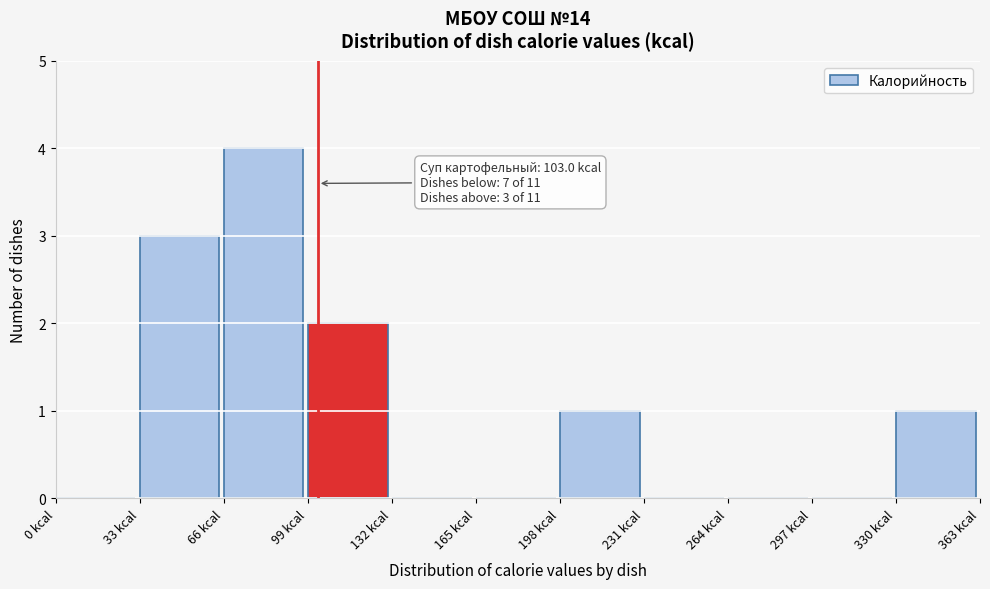

Which range on the x-axis has the tallest bar?

66 to 99